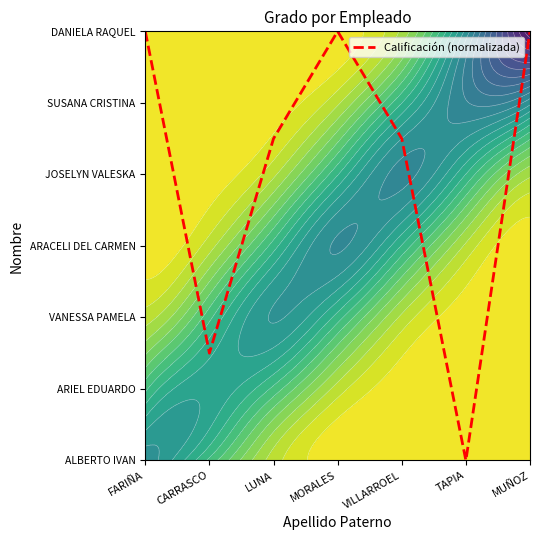

Which label corresponds to the smallest value in the chart?

TAPIA